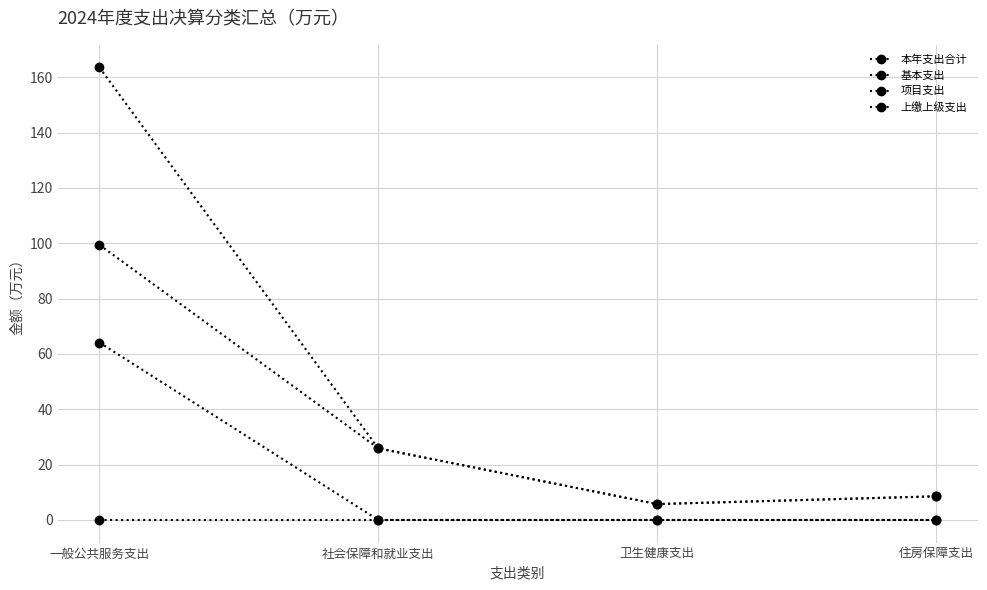

How many categories are shown in the chart?

4